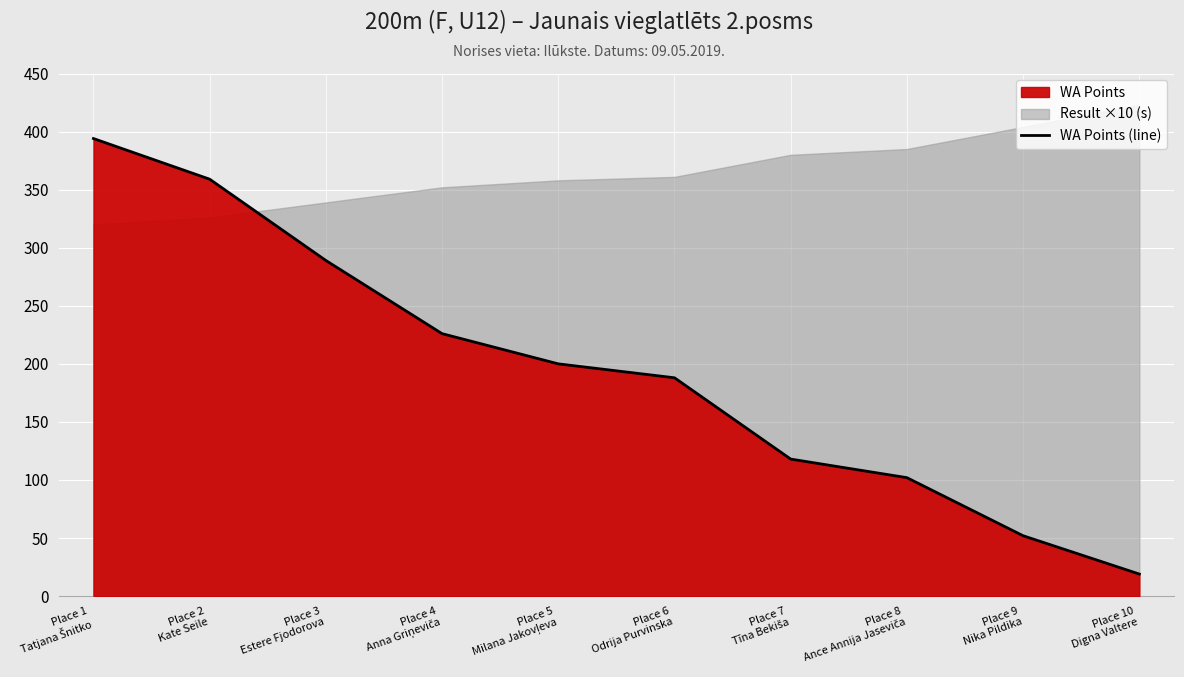

What is the smallest value displayed?

19